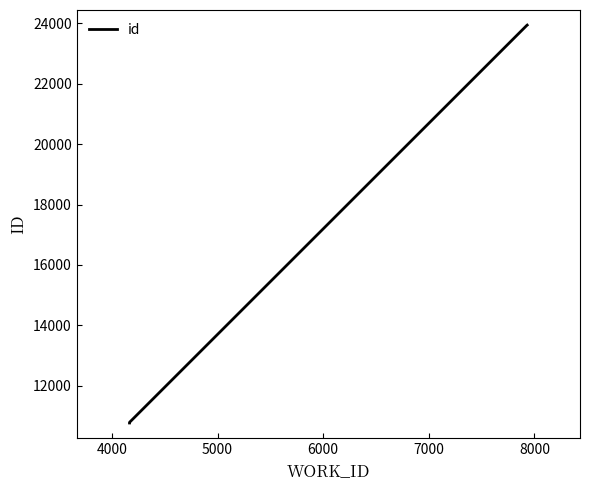

True or false: there are more than 0 points higher than both neighbors.

False